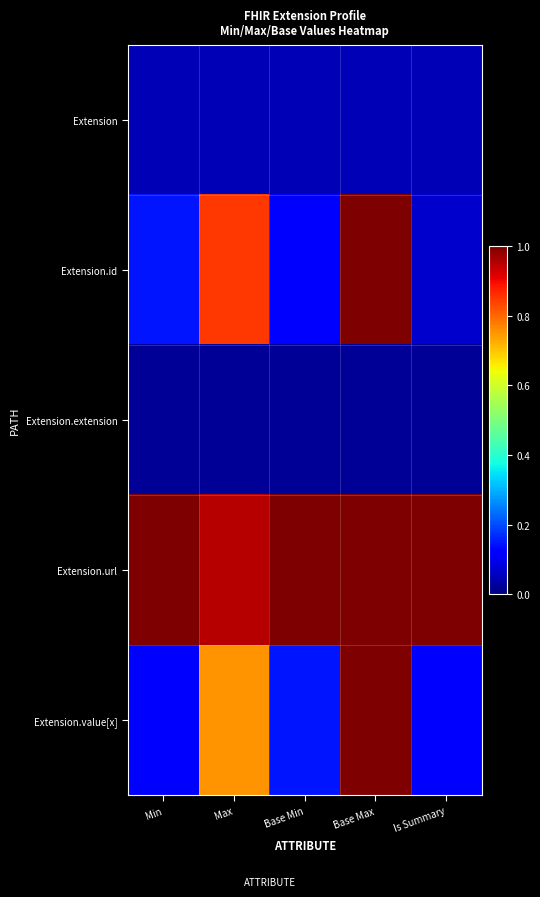

Which category has the lowest value across all series?

Min